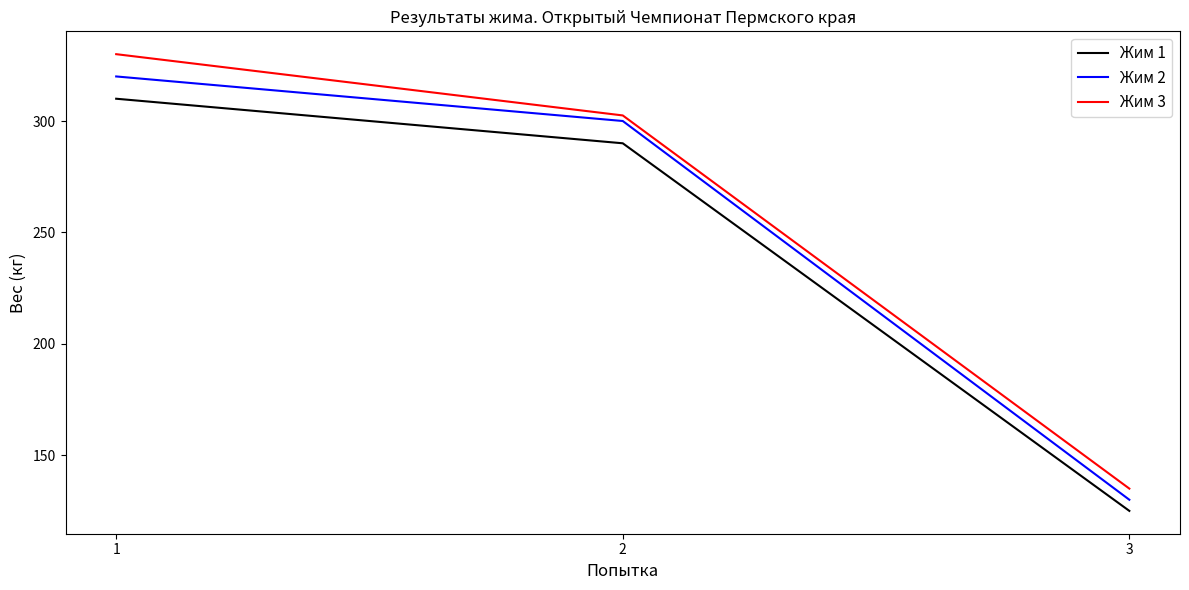

Which category has the highest value in the Жим 3 series?

1